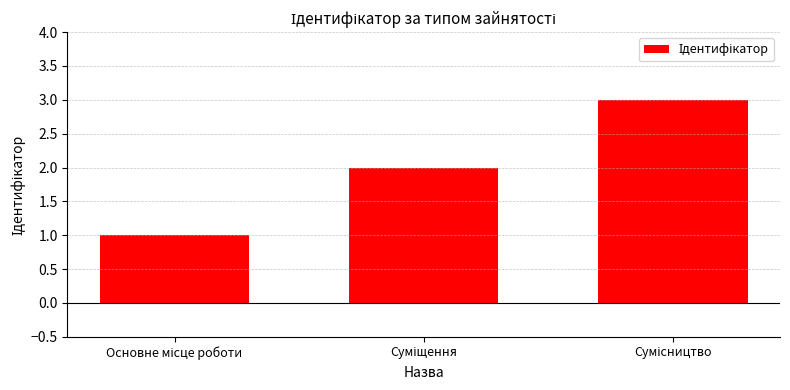

What is the greatest value displayed?

3